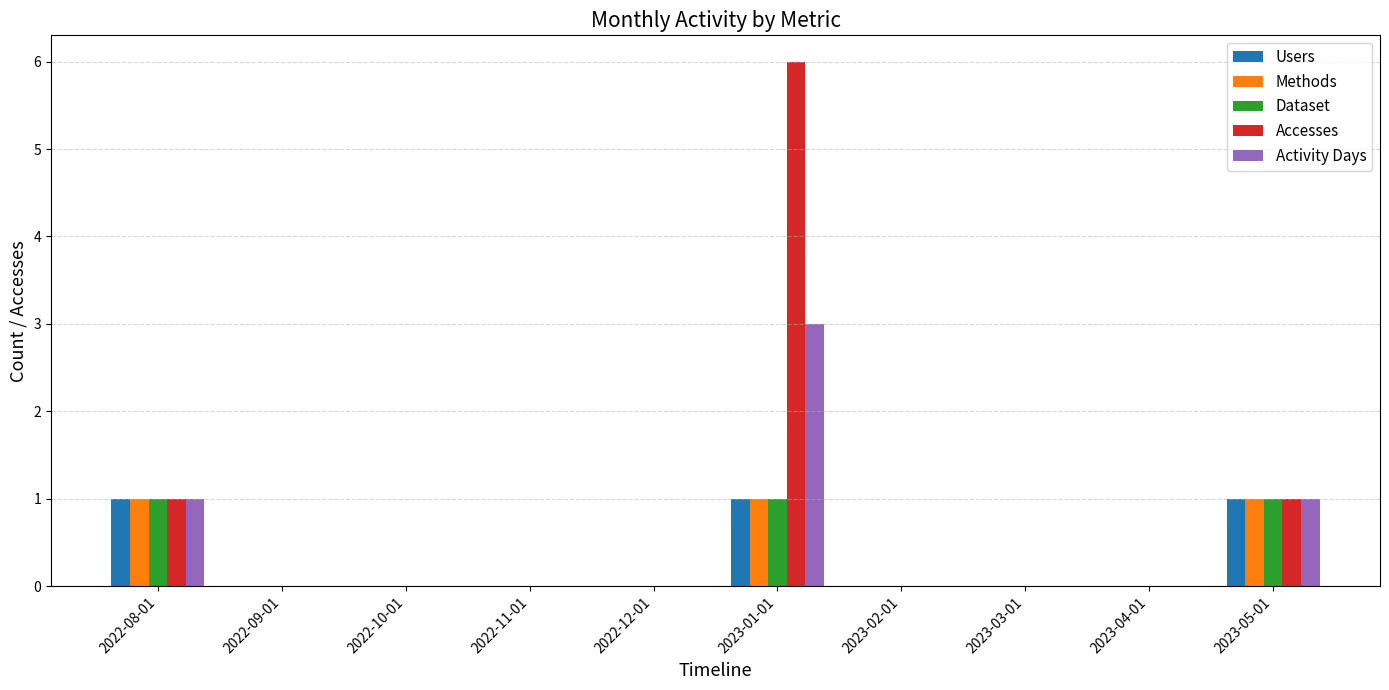

What are all the series names shown in the legend?

Users, Methods, Dataset, Accesses, Activity Days